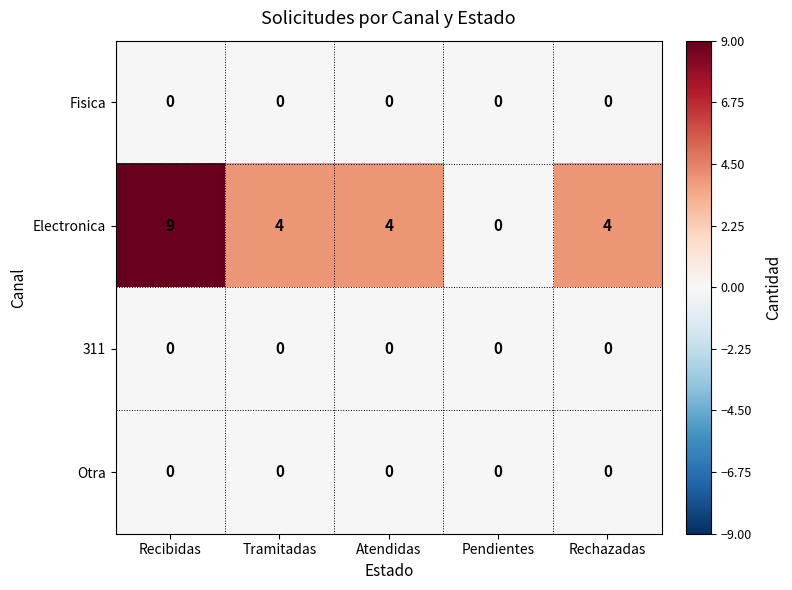

Which category has the highest value in the Electronica series?

Recibidas